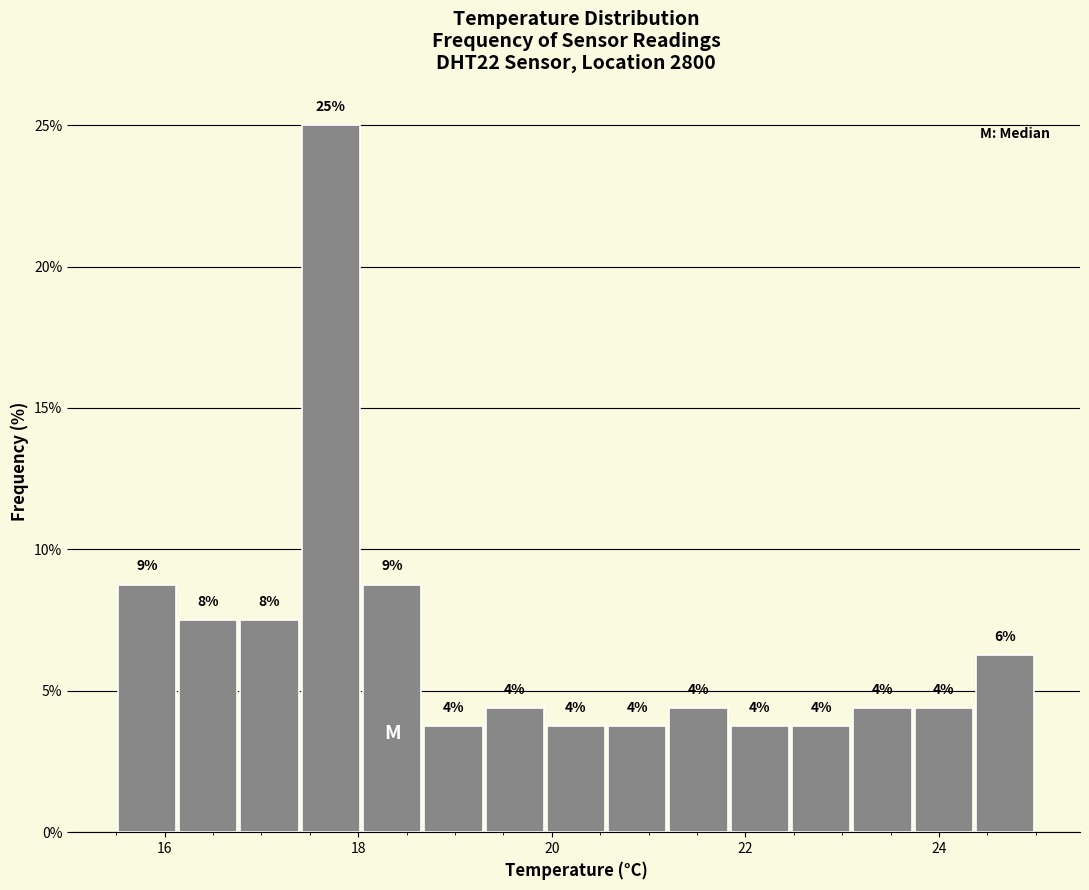

Read against the x-axis, roughly where is the centre of the tallest bar?

17.8